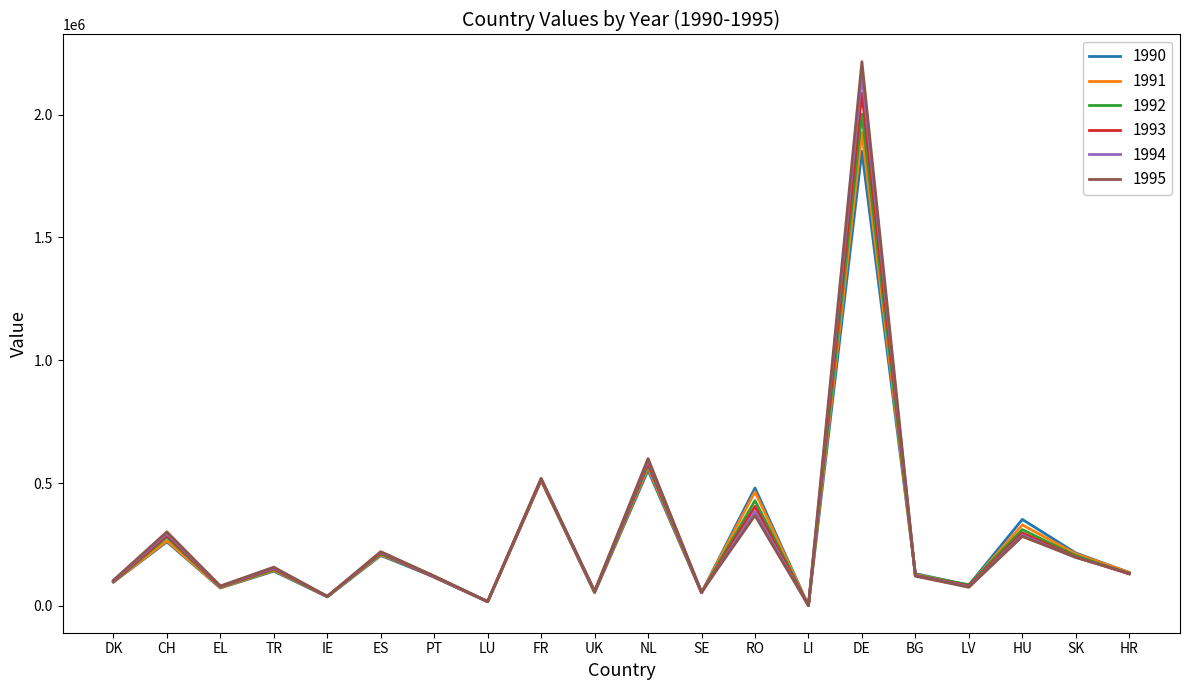

Is the value of 1991 at UK greater than the value of 1992 at SK?

No